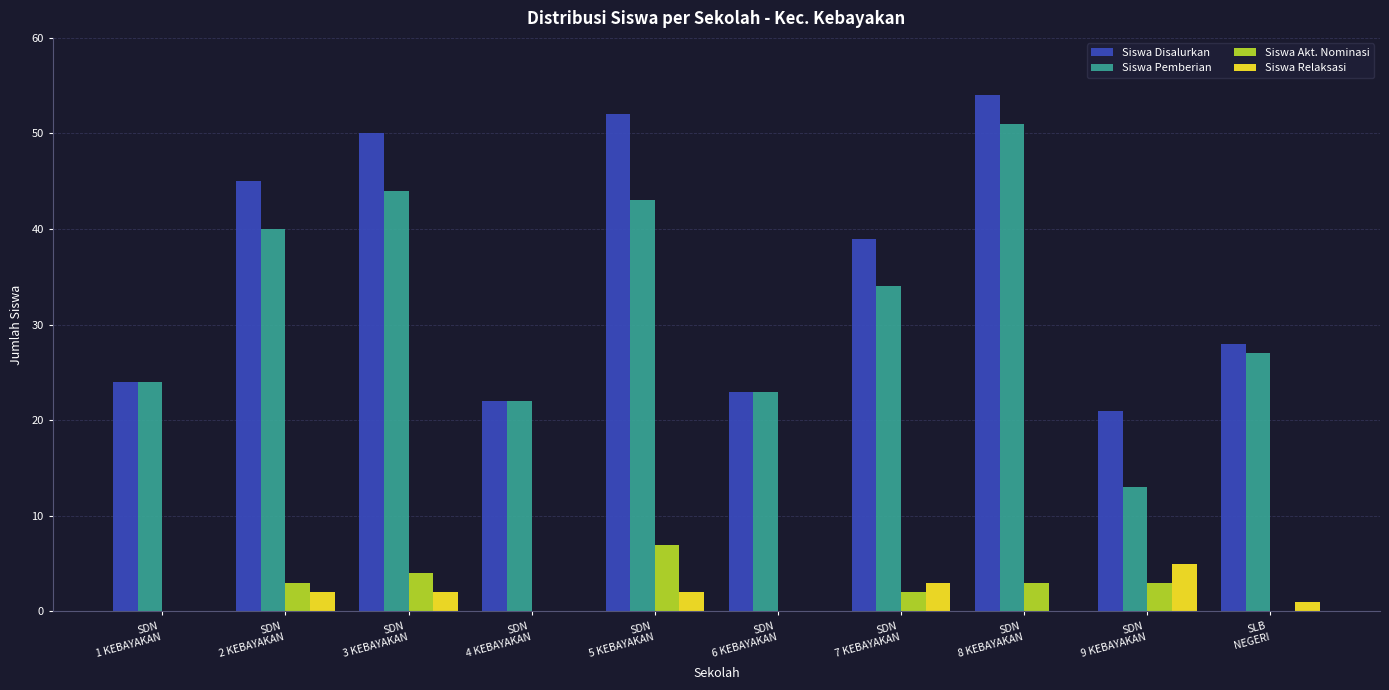

What is the sum of all Siswa Disalurkan values?

358